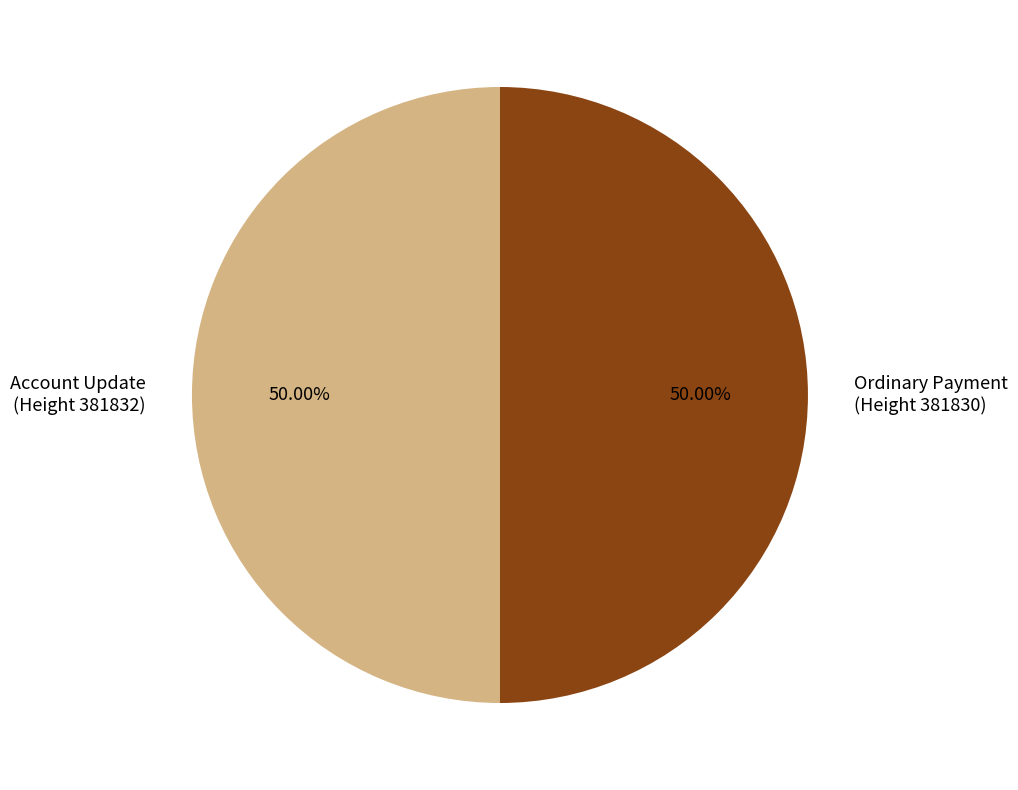

Approximately how many times larger is the value at Account Update compared to Ordinary Payment?

1.0